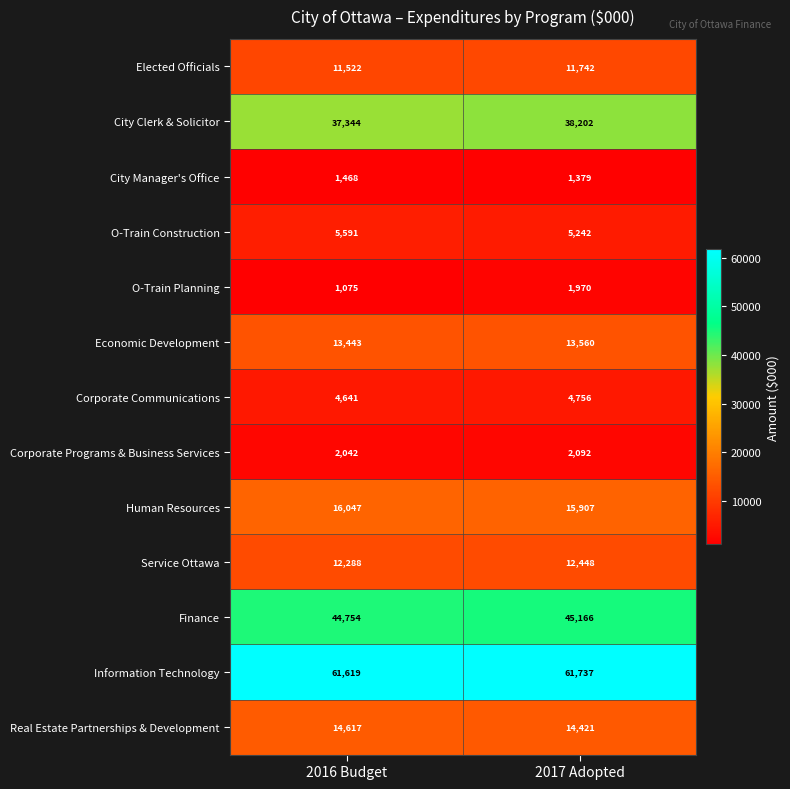

What value does the Finance series have at 2017 Adopted?

45166